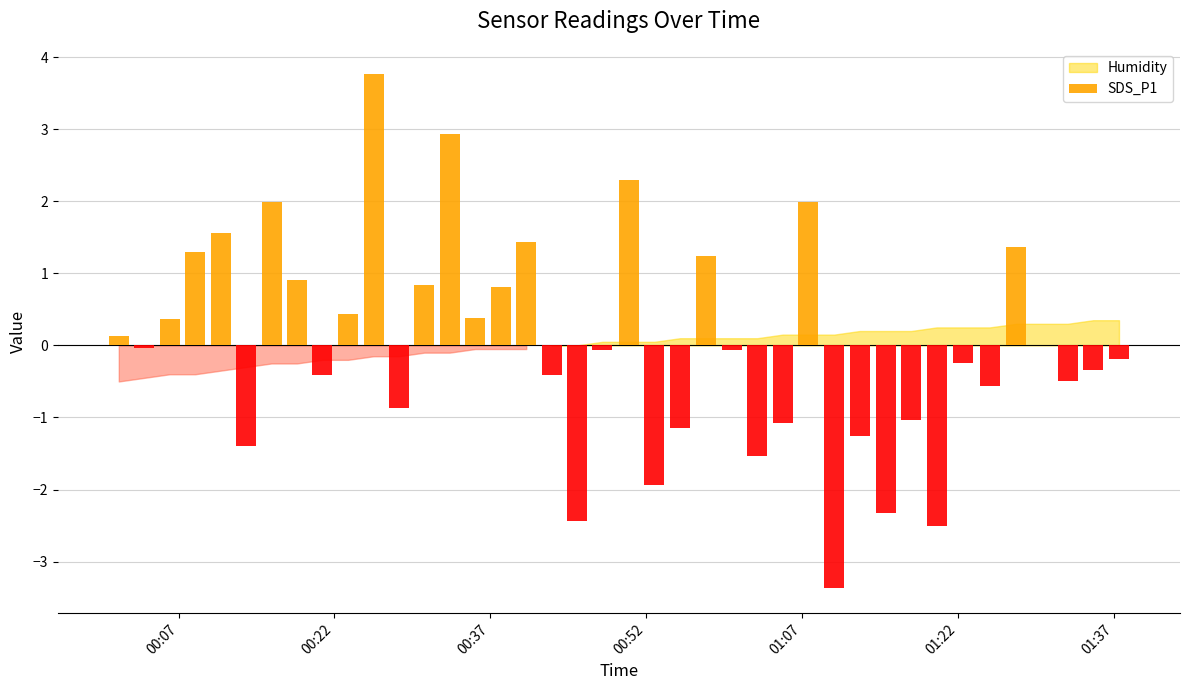

Count the number of categories in the chart.

39